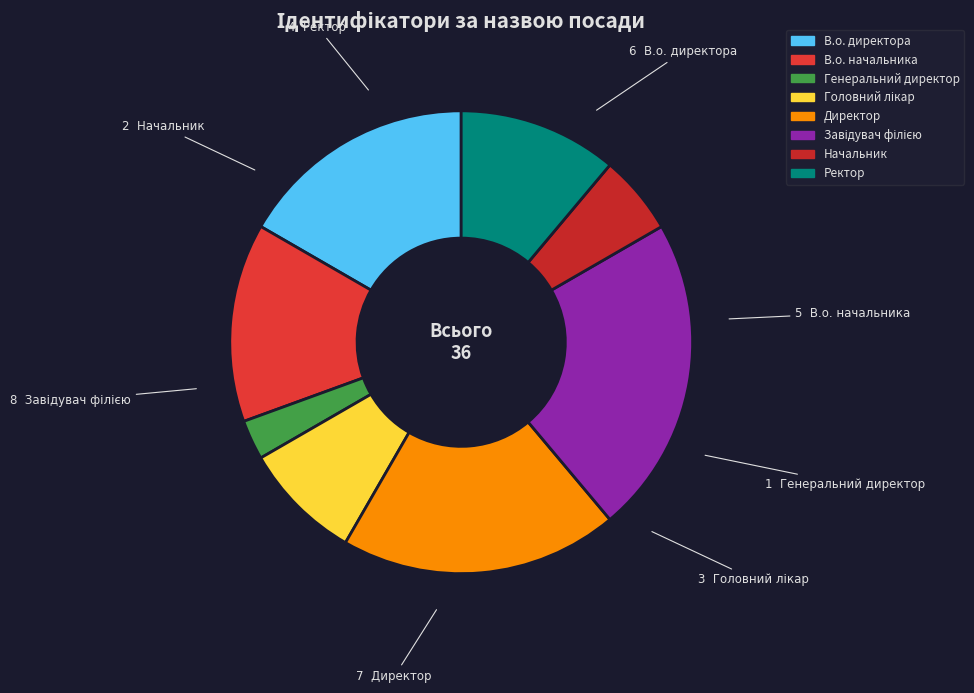

How many slices are in this pie chart?

8